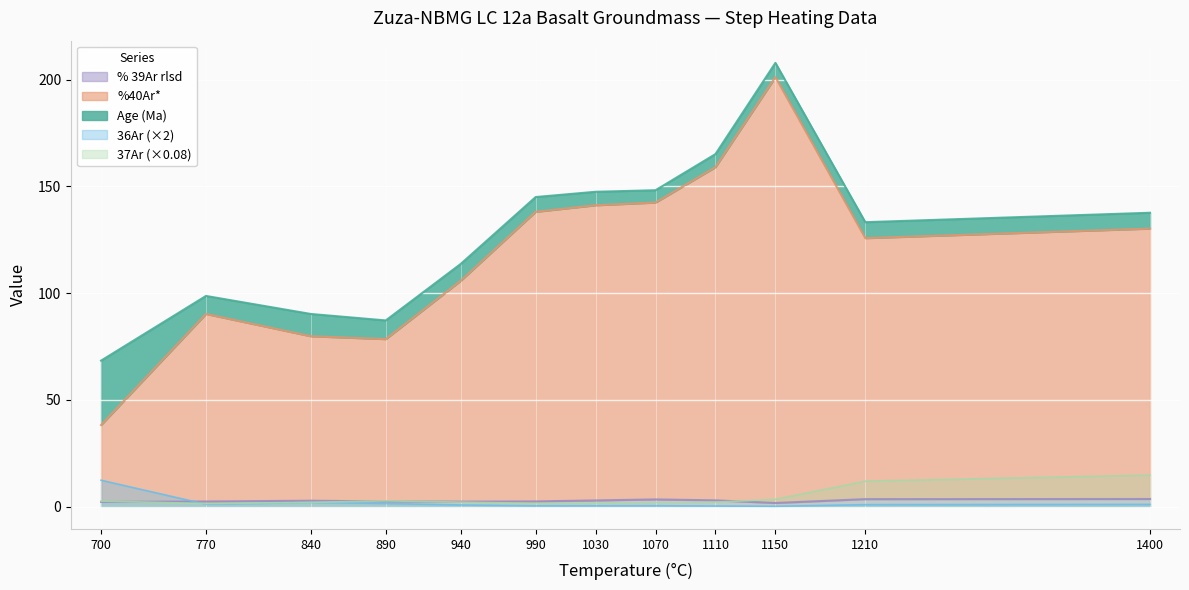

Is the value of 36Ar (×2) at 700 greater than the value of 37Ar (×0.08) at 700?

Yes